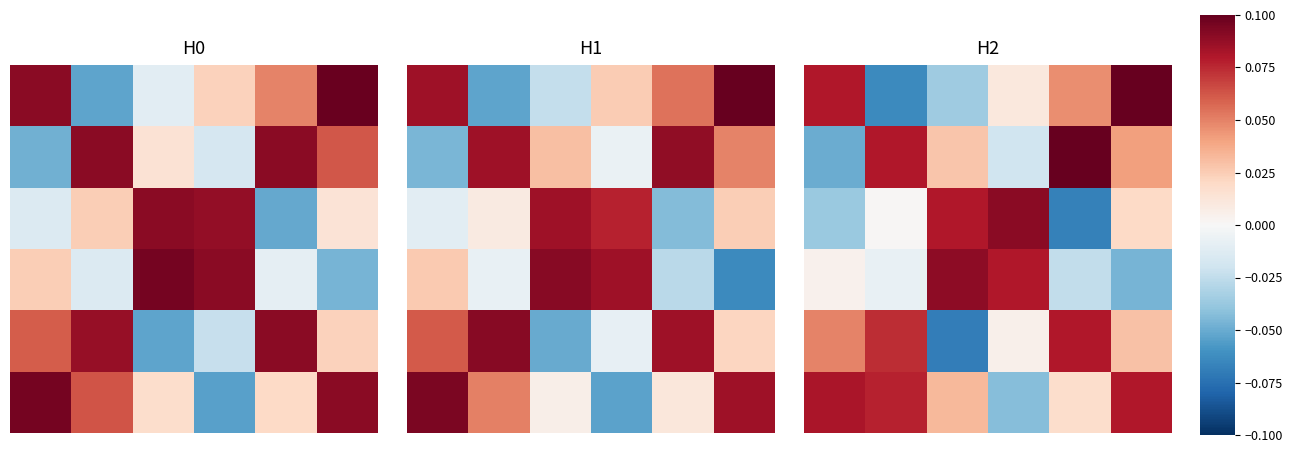

Which label corresponds to the smallest value in the chart?

2